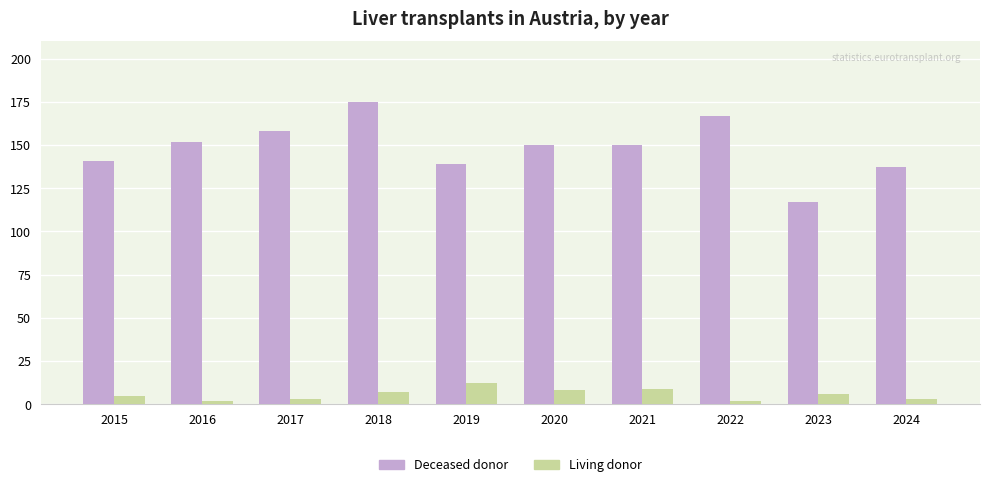

Rank the series by their maximum value, from lowest to highest.

Living donor, Deceased donor